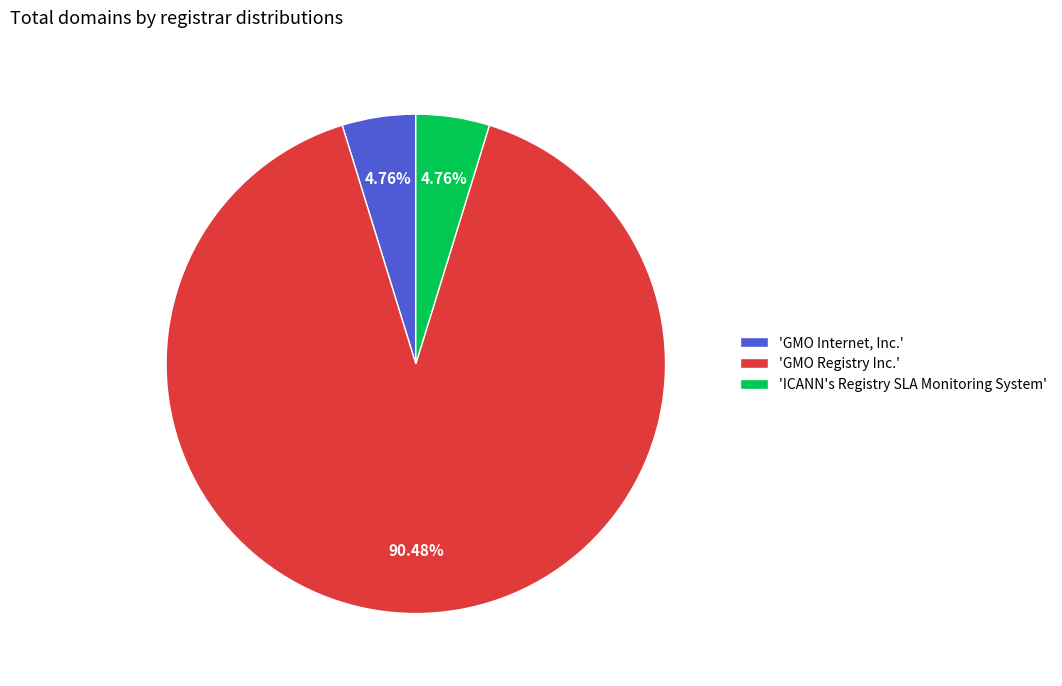

What is the ratio of the value at 'GMO Registry Inc.' to the value at 'GMO Internet, Inc.'?

19.0